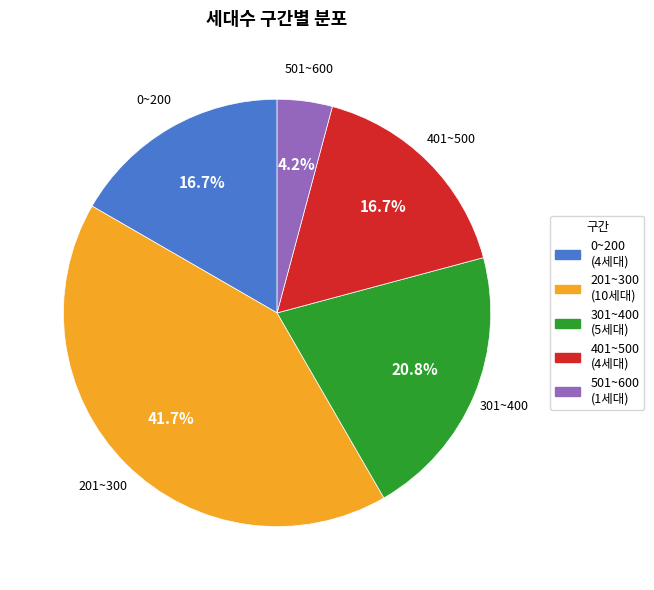

Does 501~600 account for over 50% of the chart?

No